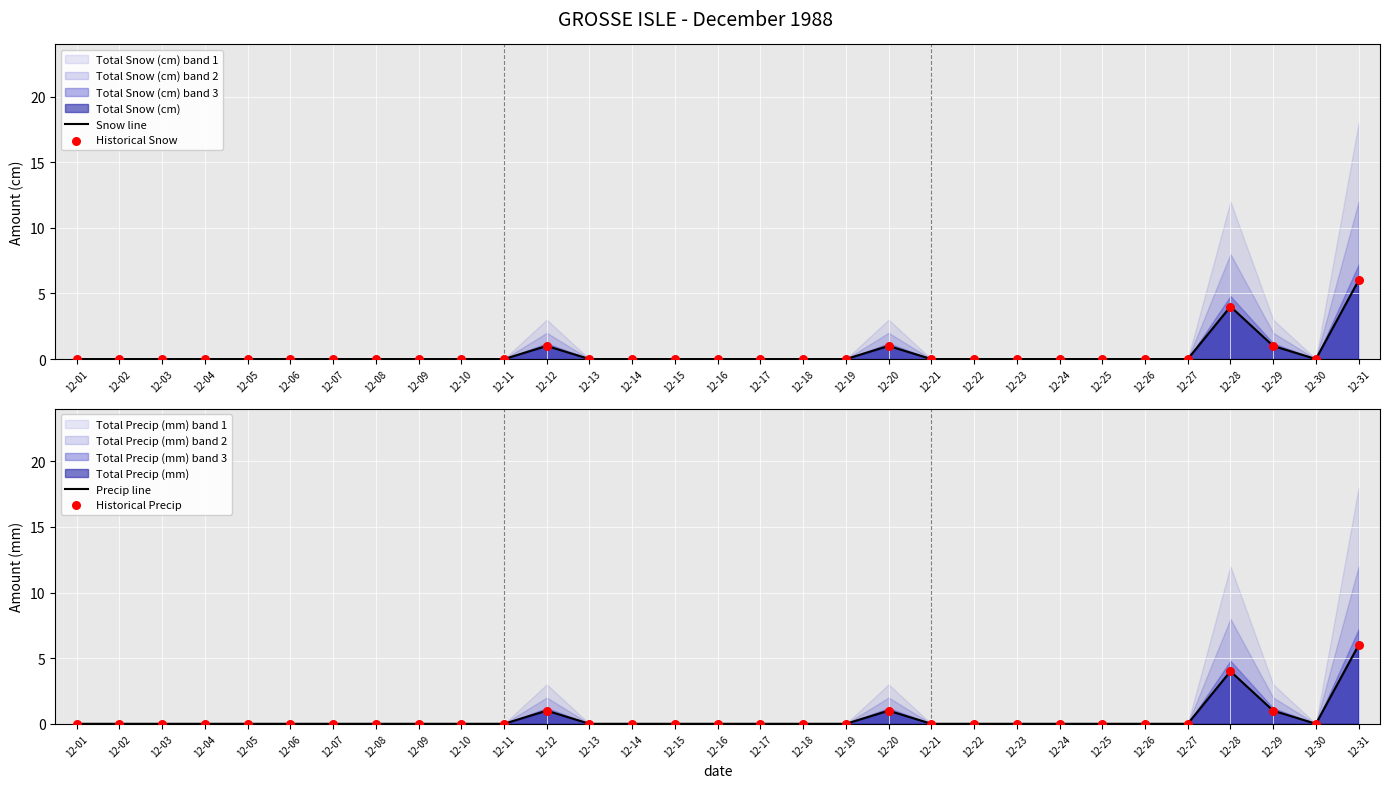

At how many categories does at least one series exceed 2?

2